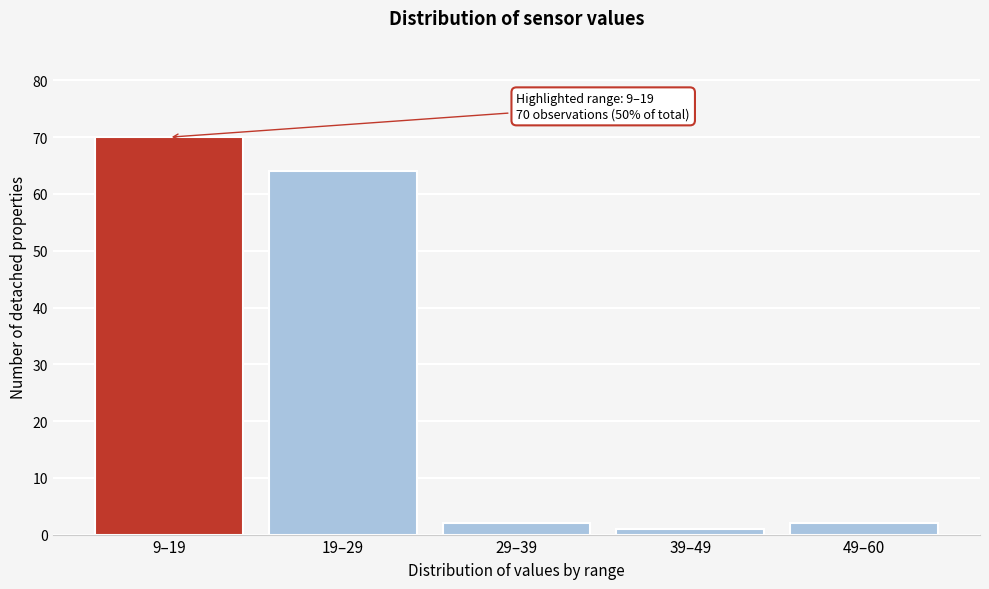

Reading right to left, what are all the values shown in this chart?

49–60=2	39–49=1	29–39=2	19–29=64	9–19=70